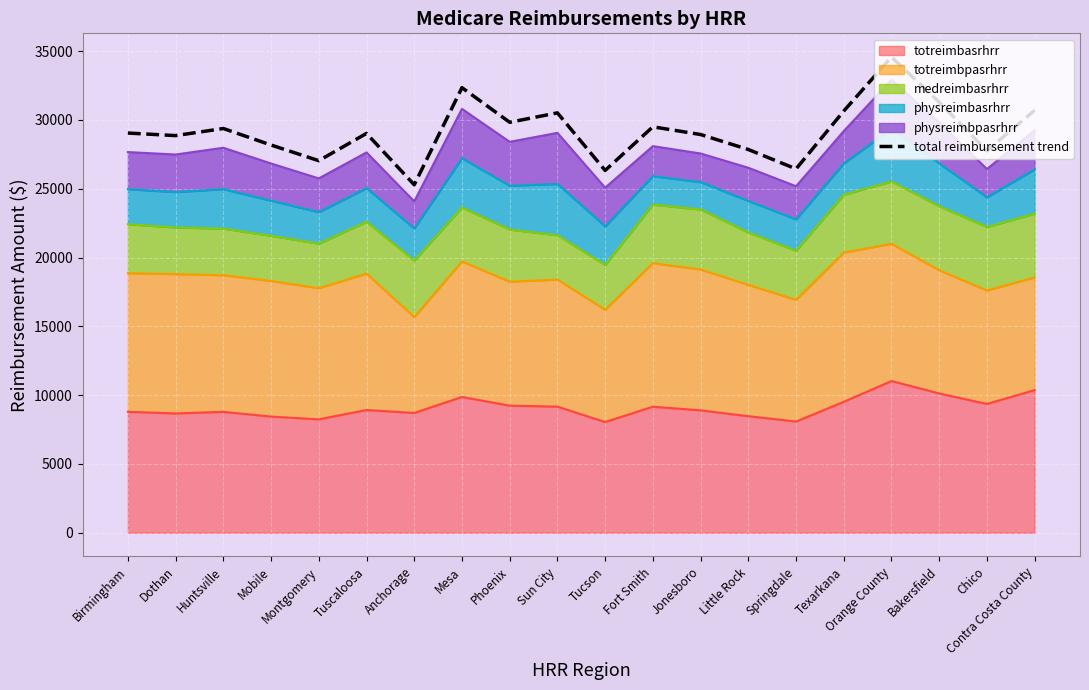

What is the approximate value at Chico?

27752.9